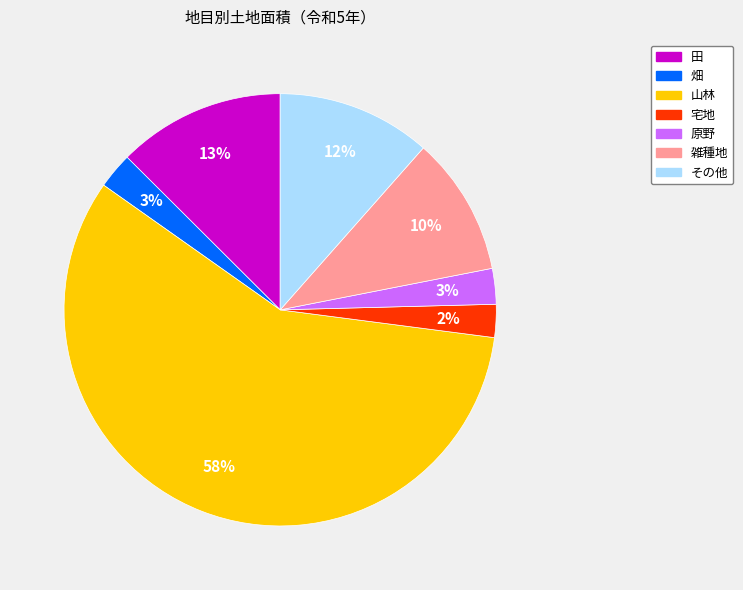

Which has a higher value, 宅地 or 山林?

山林